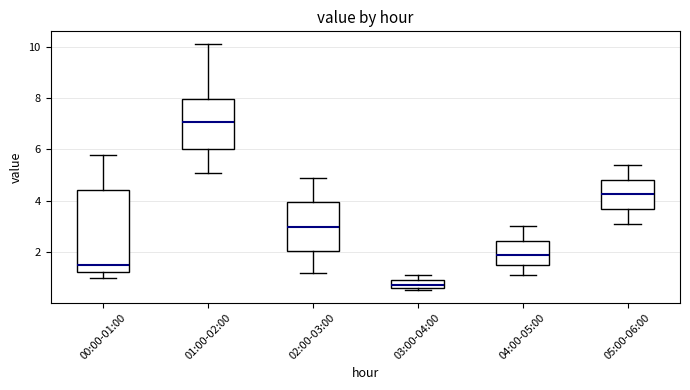

Reading left to right, transcribe this box plot: for each box, give where its median line is, the range the box spans, and where its two whiskers end, as read against the y-axis. The values are not printed on the chart, so give them approximately, as read against the axis.

00:00-01:00: median 1.4, box 1.2 to 4.4, whiskers 1.0 to 5.8
01:00-02:00: median 7.0, box 6.0 to 8.0, whiskers 5.0 to 10.2
02:00-03:00: median 3.0, box 2.0 to 4.0, whiskers 1.2 to 5.0
03:00-04:00: median 0.8, box 0.6 to 1.0, whiskers 0.6 (just below the box's lower edge) to 1.2
04:00-05:00: median 1.8, box 1.4 to 2.4, whiskers 1.2 to 3.0
05:00-06:00: median 4.2, box 3.6 to 4.8, whiskers 3.2 to 5.4